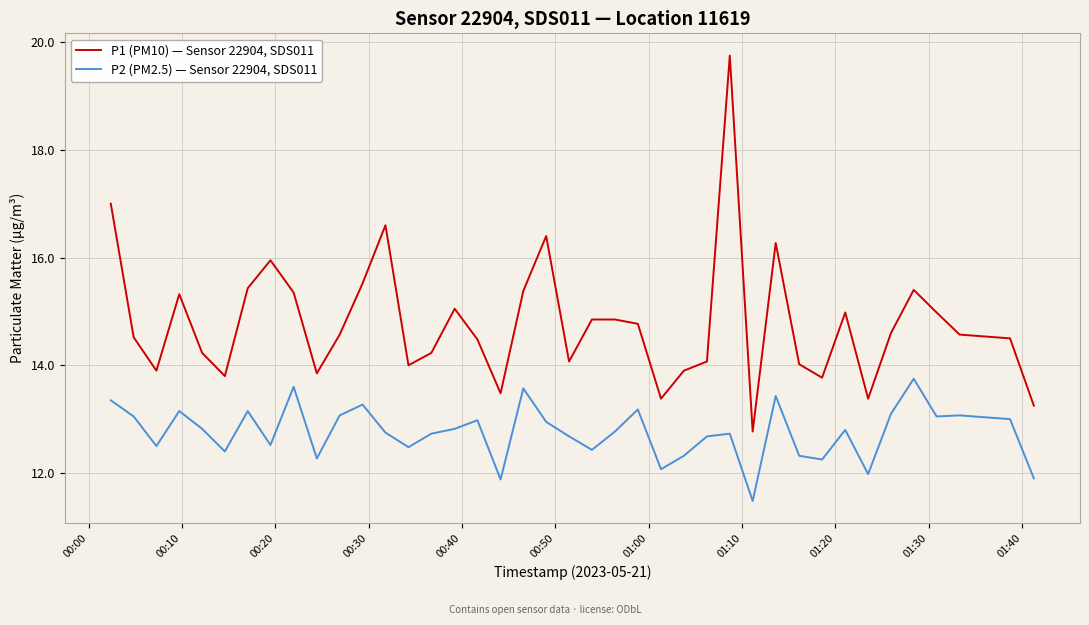

Rank the series by their average value, from lowest to highest.

P2 (PM2.5) — Sensor 22904, SDS011, P1 (PM10) — Sensor 22904, SDS011